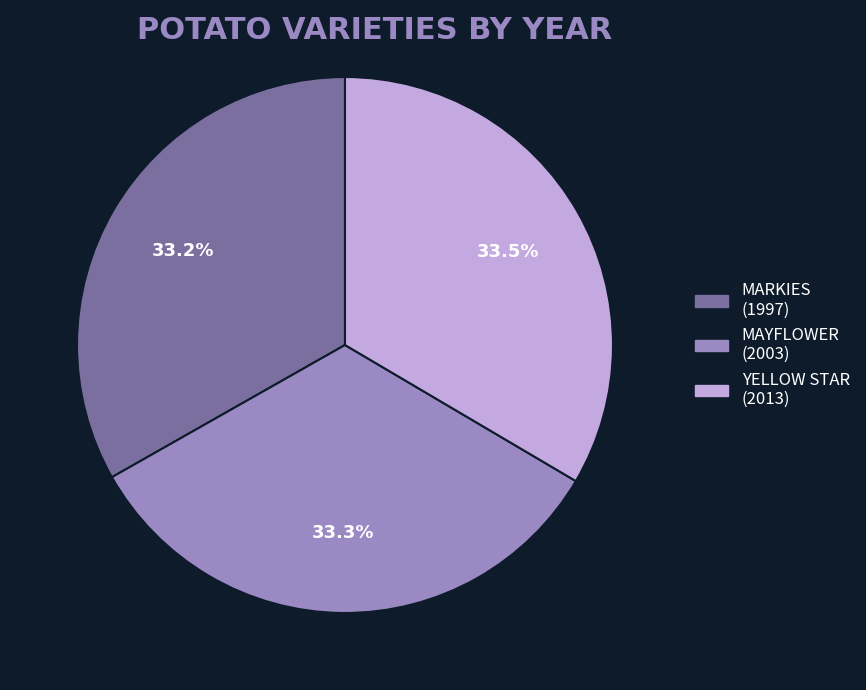

To the nearest percent, what is the average slice percentage?

33%